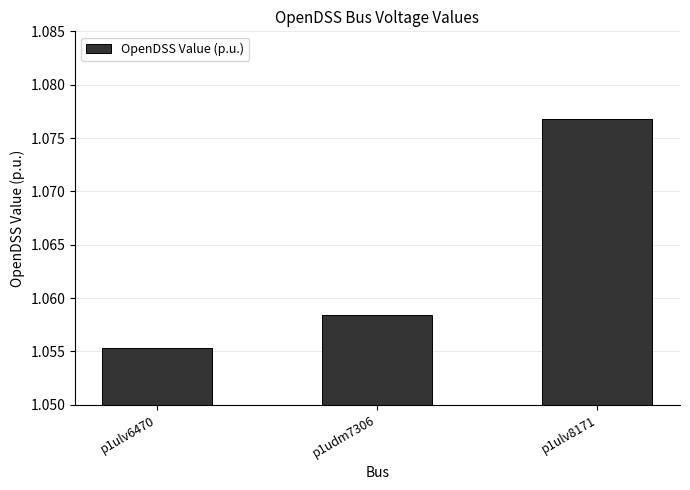

Between p1udm7306 and p1ulv6470, which is larger?

p1udm7306